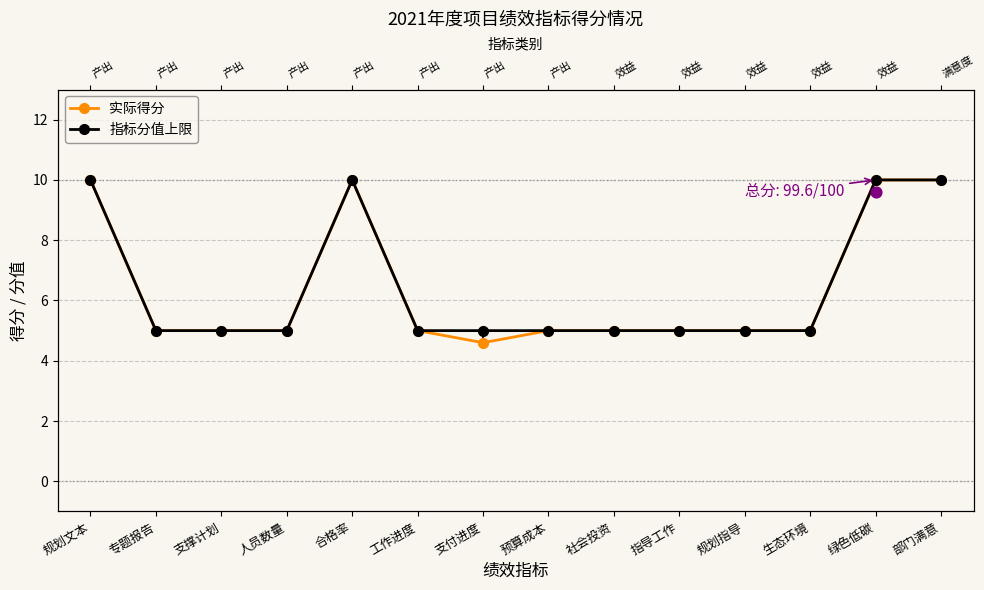

What is the total value across all series at 部门满意?

20.0